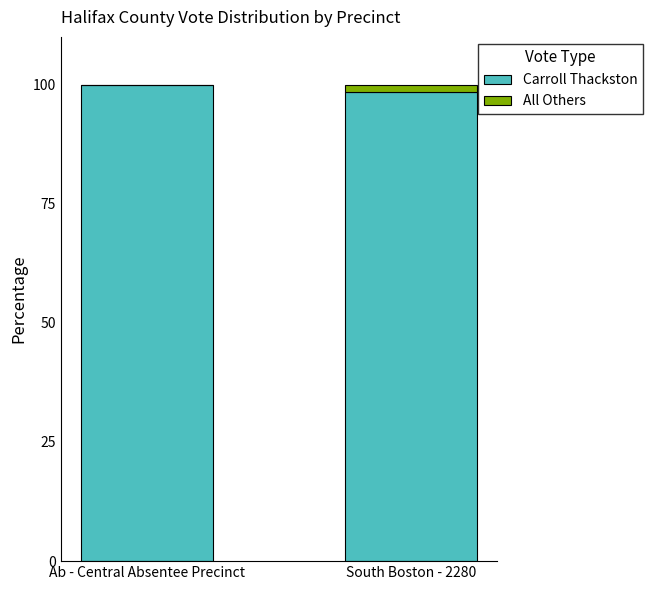

The Carroll Thackston series shows 24.0 at Ab - Central Absentee Precinct. True or false?

False